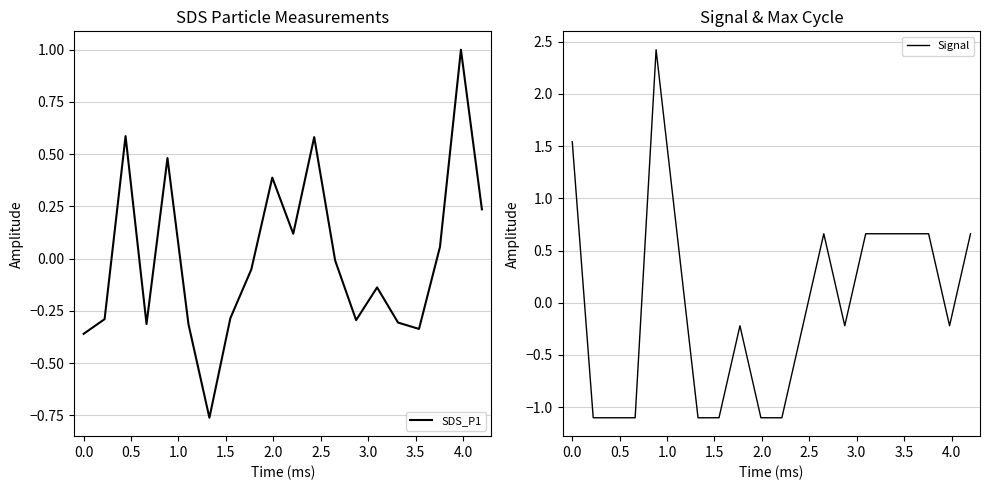

How many intersections are there between Signal and SDS_P1?

6